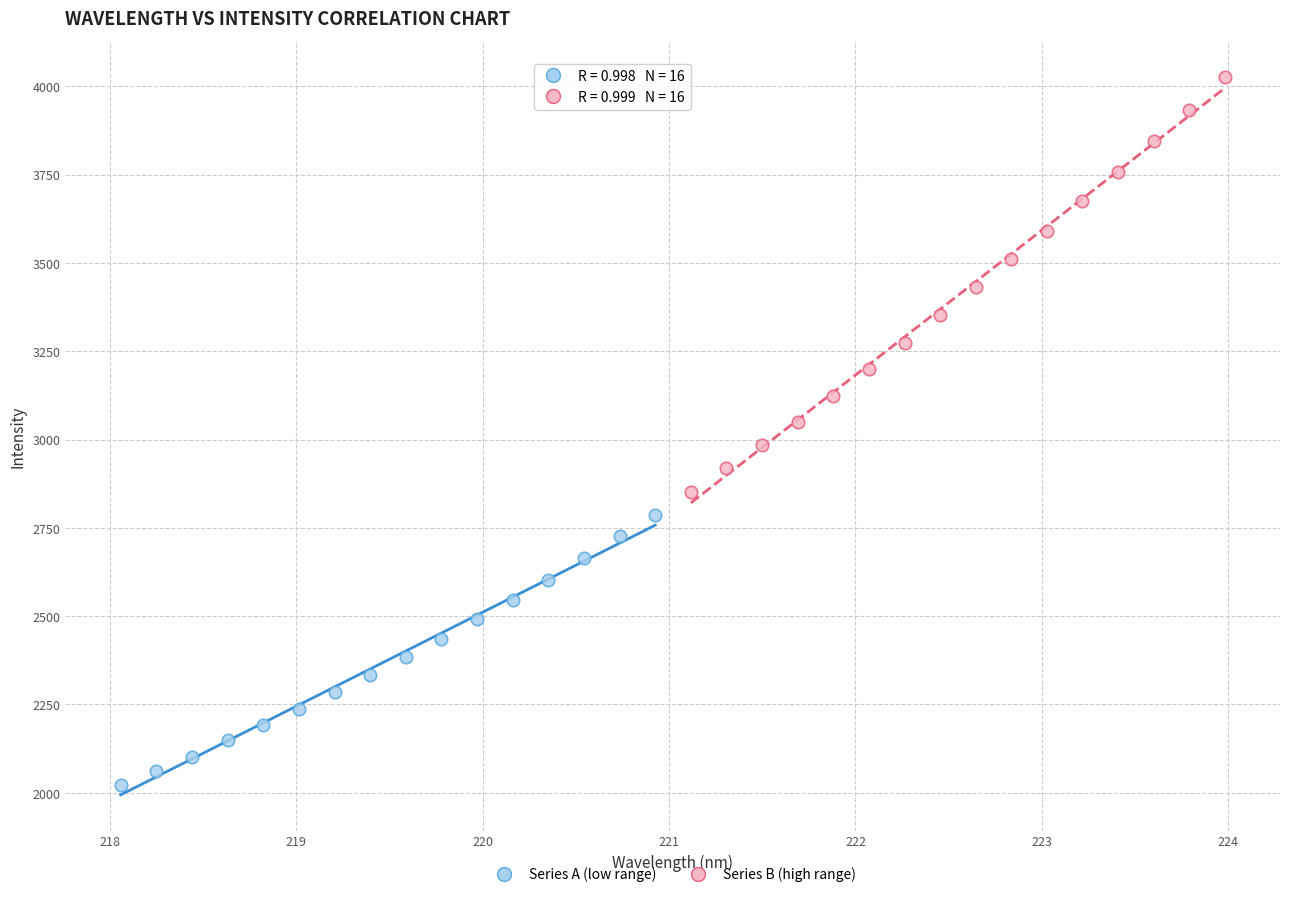

Which series contains the lowest Y value?

Series A (low range)